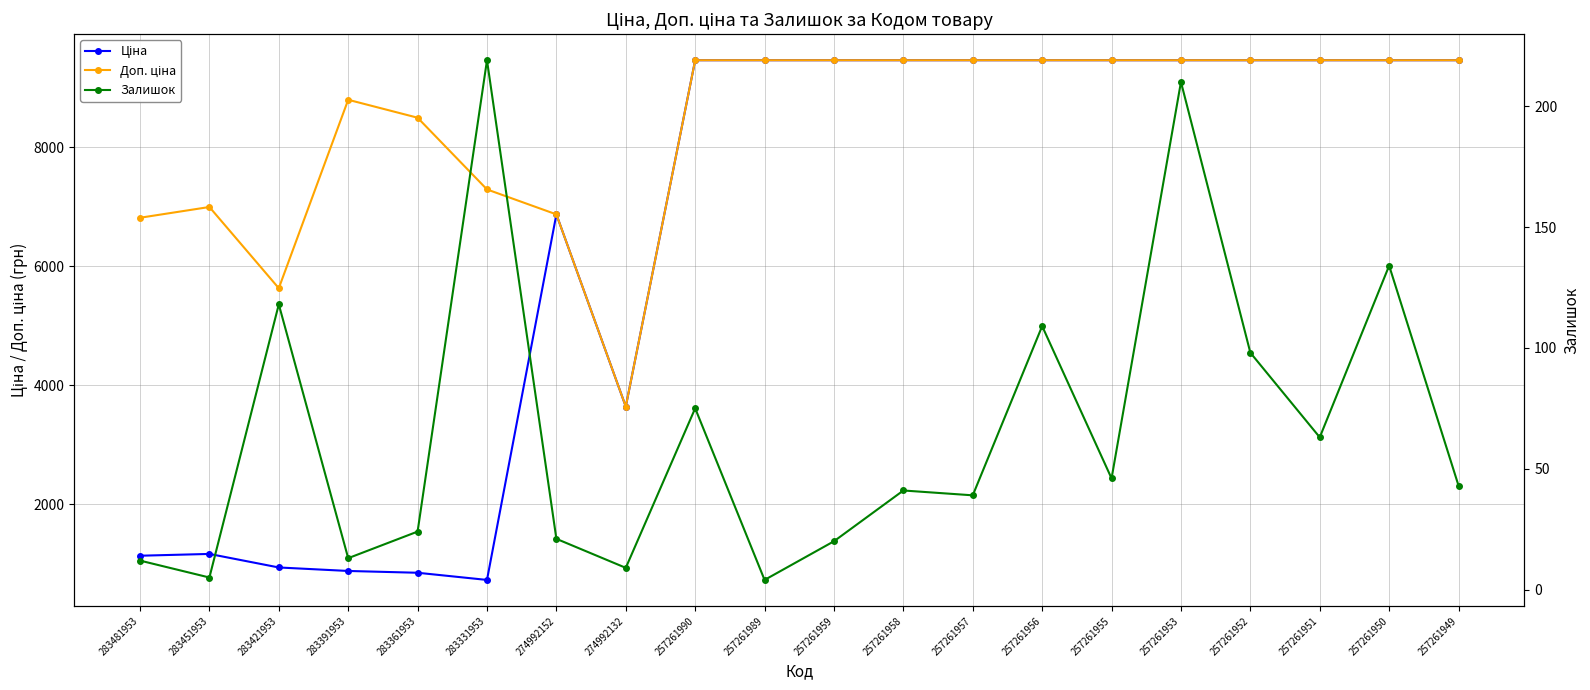

What is the value of the Ціна point at the 1st from the left?

1135.5